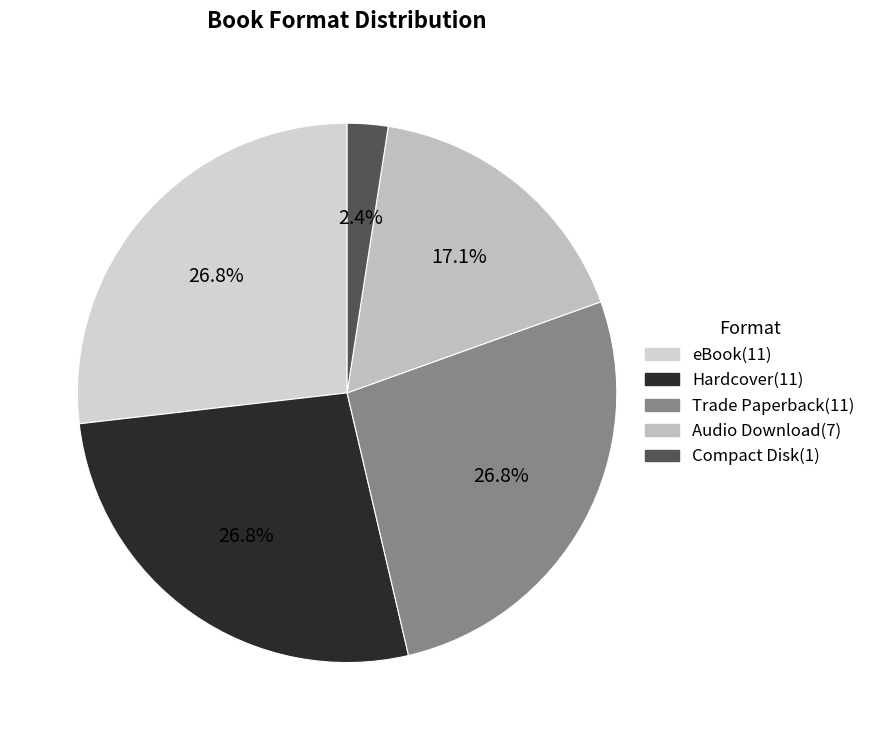

How many slices are in this pie chart?

5